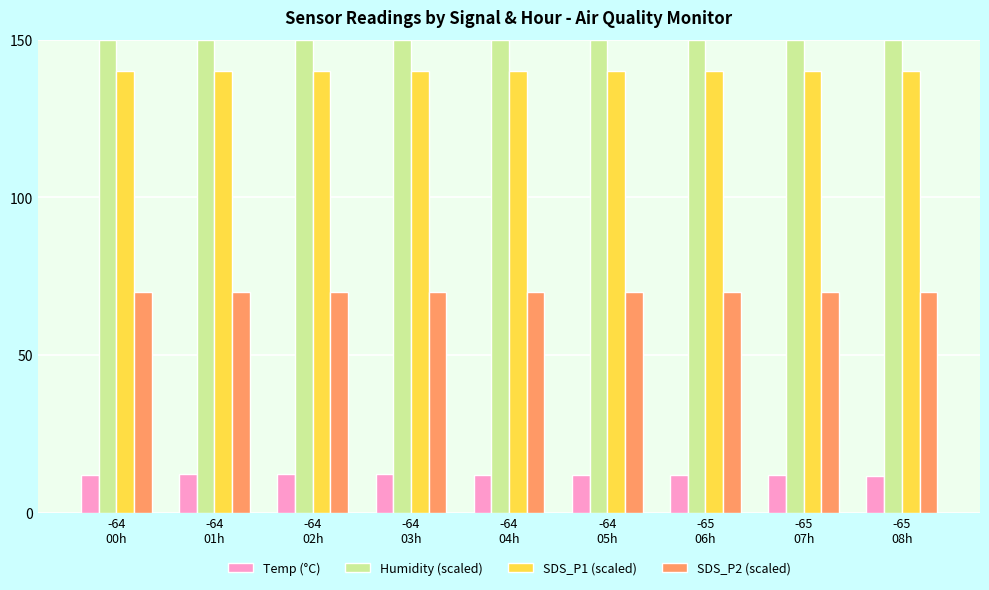

At how many categories does at least one series exceed 119?

9